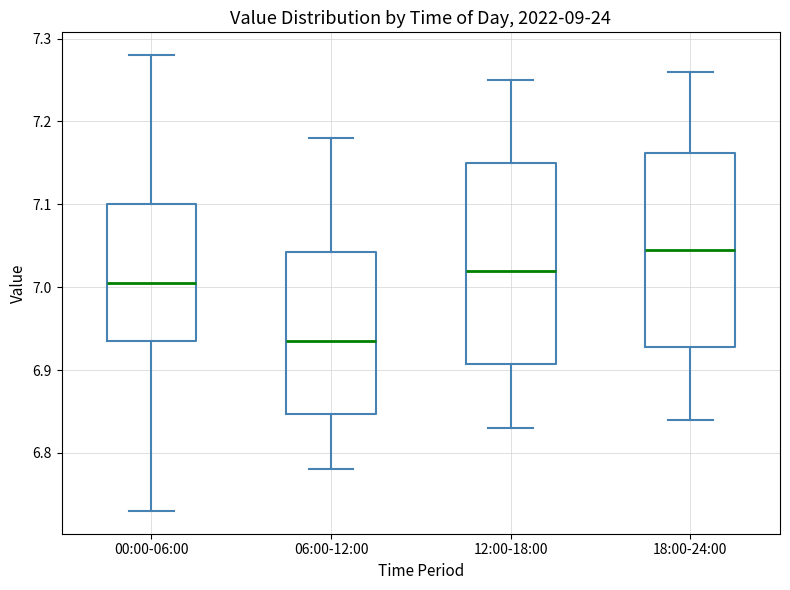

Reading left to right, read every box against the y-axis: the position of its median line, the range the box covers, and the ends of its whiskers. The values are not printed on the chart, so give them approximately, as read against the axis.

00:00-06:00: median 7.01, box 6.94 to 7.10, whiskers 6.73 to 7.28
06:00-12:00: median 6.94, box 6.85 to 7.04, whiskers 6.78 to 7.18
12:00-18:00: median 7.02, box 6.91 to 7.15, whiskers 6.83 to 7.25
18:00-24:00: median 7.05, box 6.93 to 7.16, whiskers 6.84 to 7.26